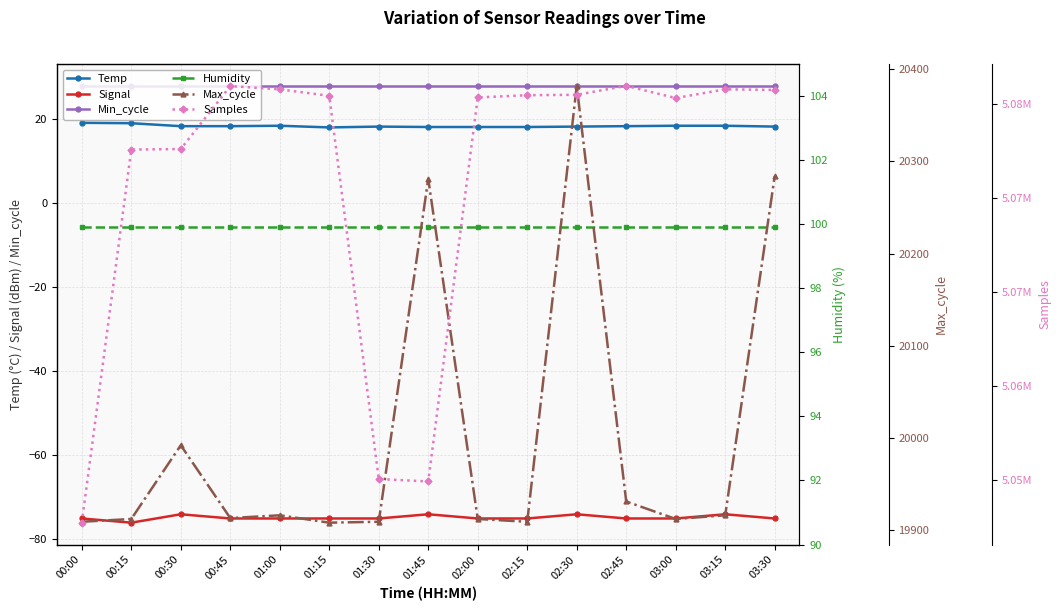

How many lines are shown in the chart?

6